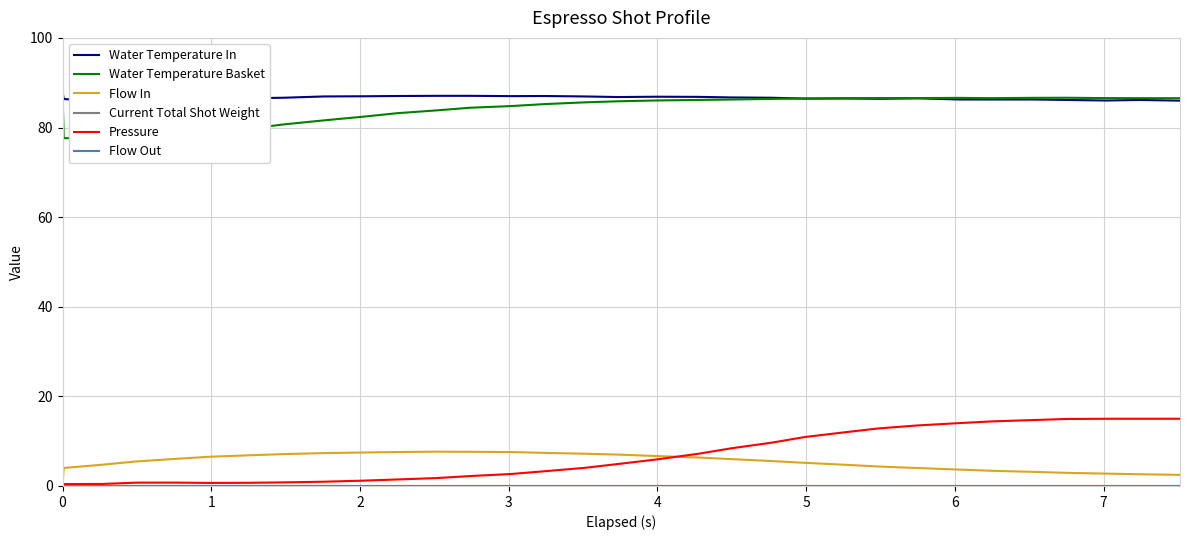

How many series are shown in this chart?

6